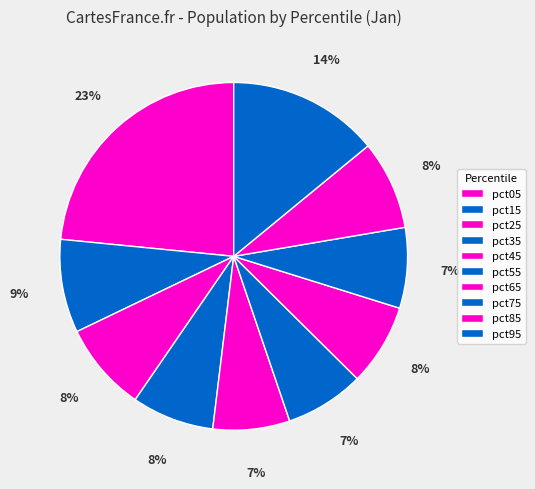

Is it true that pct75 is 21% of the pie?

False